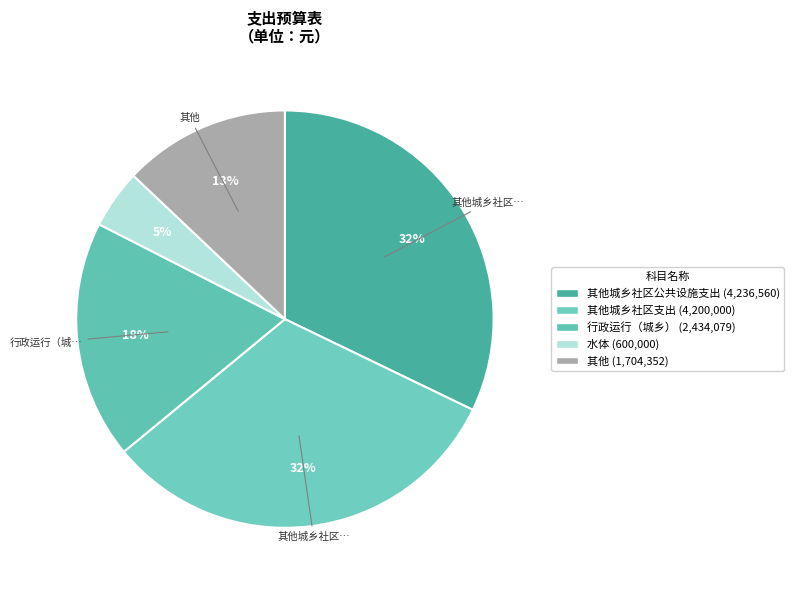

How many segments does this pie chart have?

5